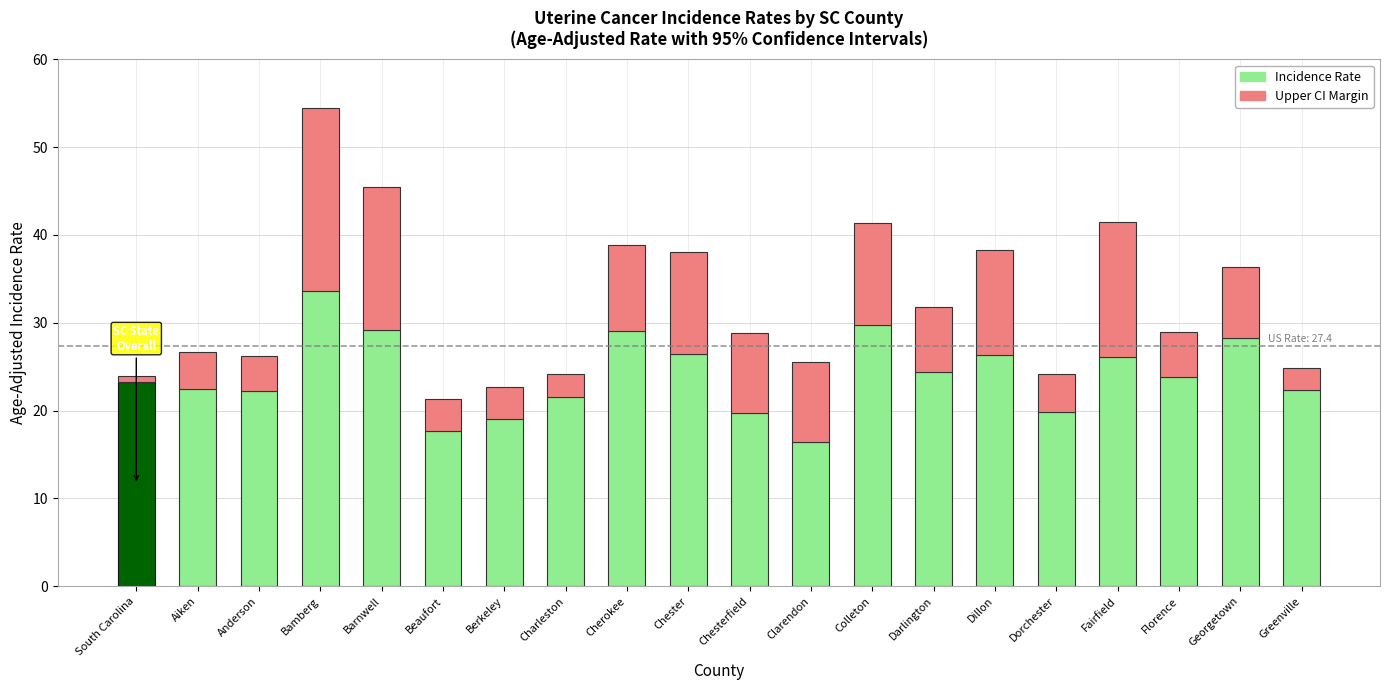

What is the total value across all series at Berkeley?

22.7